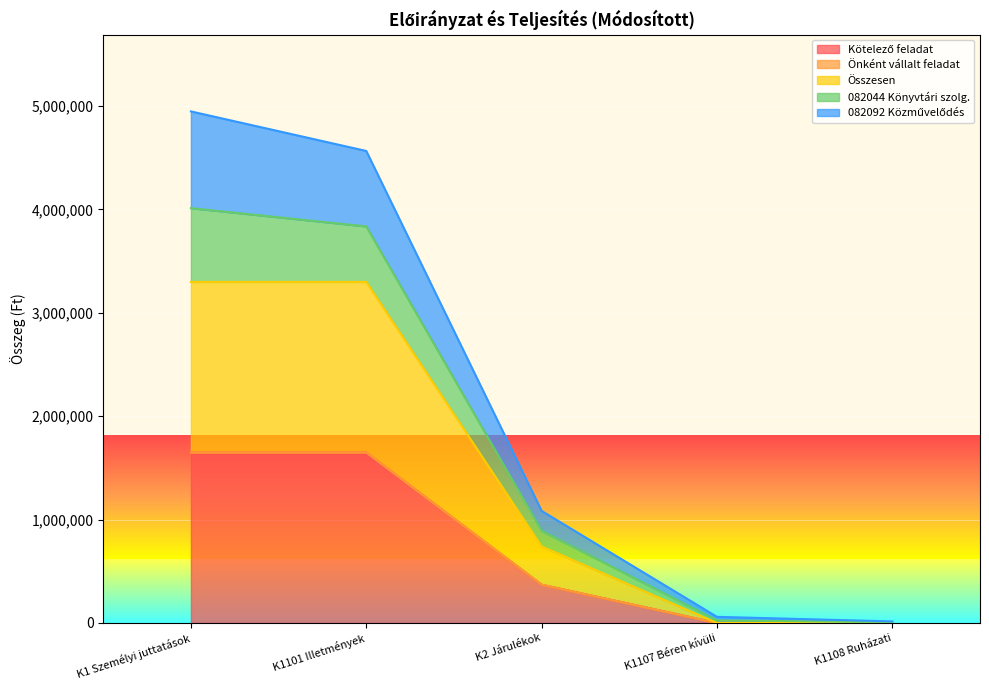

What is the highest value of the Kötelező feladat series?

1648960.0